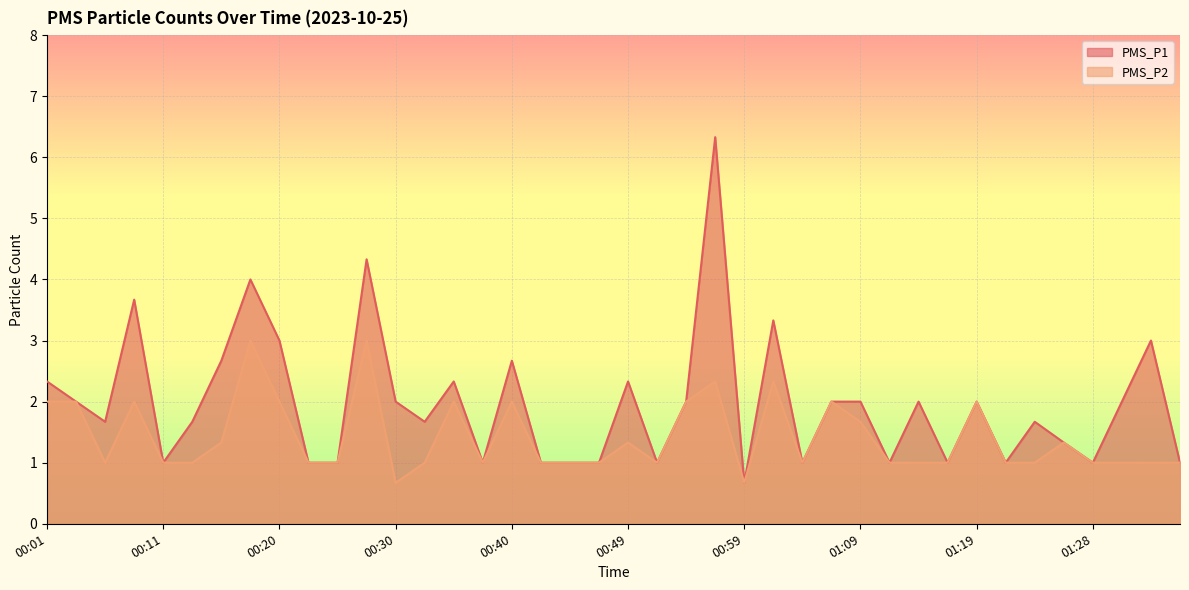

List the series in order of their overall mean, lowest first.

PMS_P2, PMS_P1